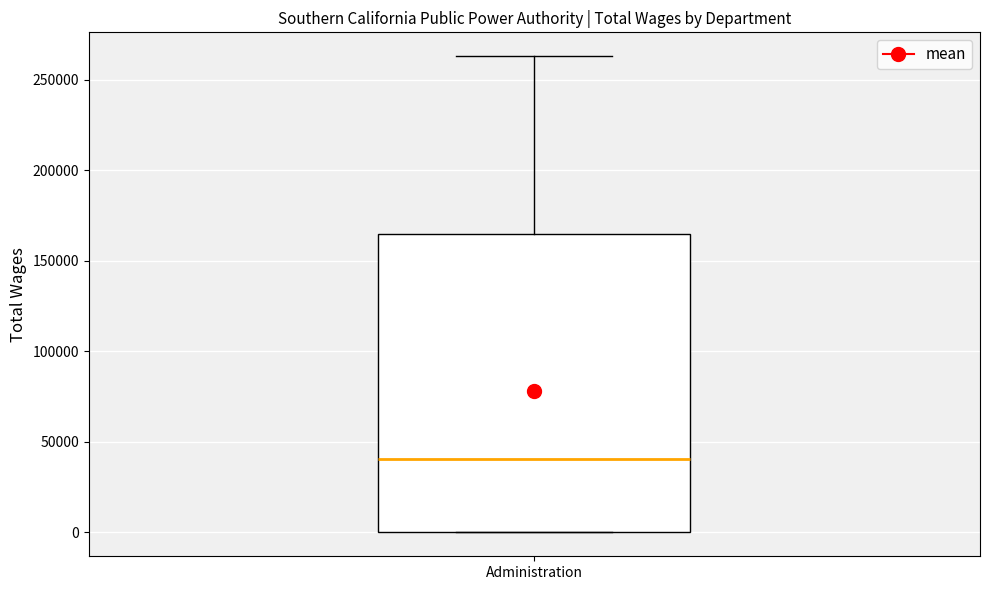

Transcribe this box plot: give where the median line is, the range the box spans, and where the two whiskers end, as read against the y-axis. The values are not printed on the chart, so give them approximately, as read against the axis.

median 40000, box 0 to 165000, whiskers 0 to 265000